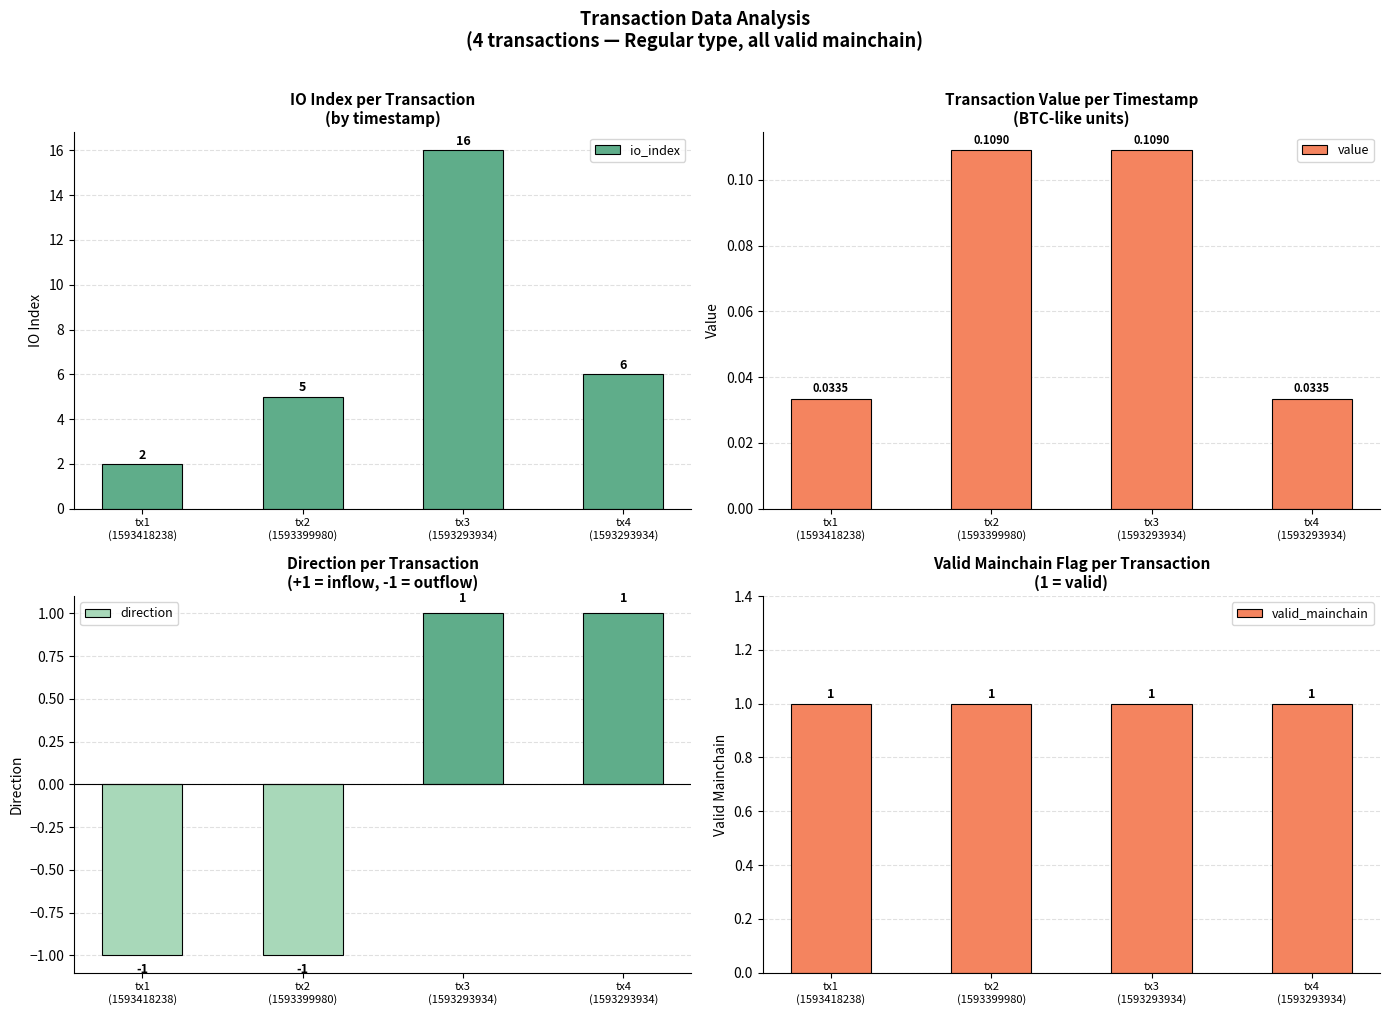

What is the difference between the maximum and minimum values in the io_index series?

14